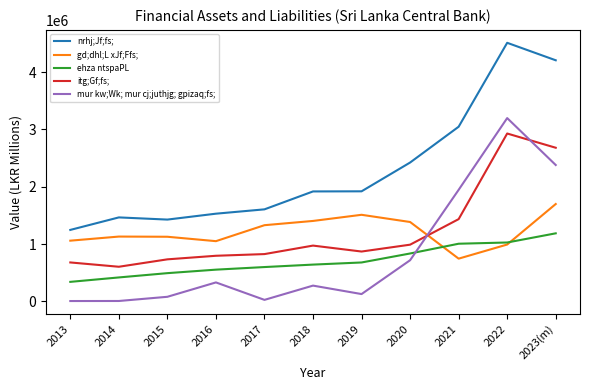

Is it true that ehza ntspaPL equals 598054 at 2017?

True